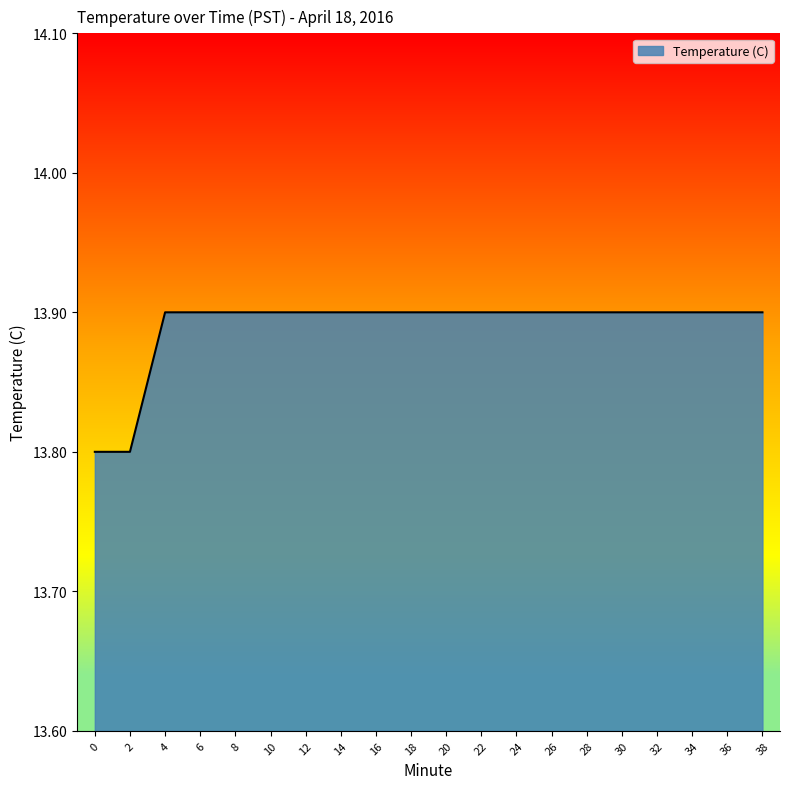

What is the sum of all values?

277.8